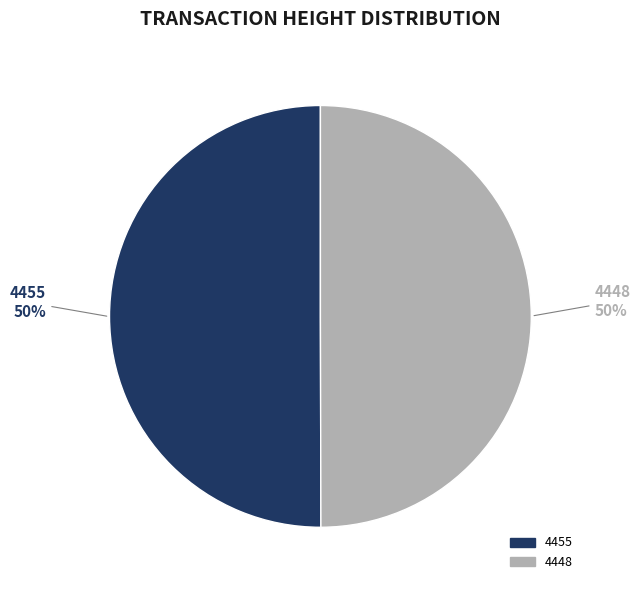

Is it true that 4455 is 44% of the pie?

False